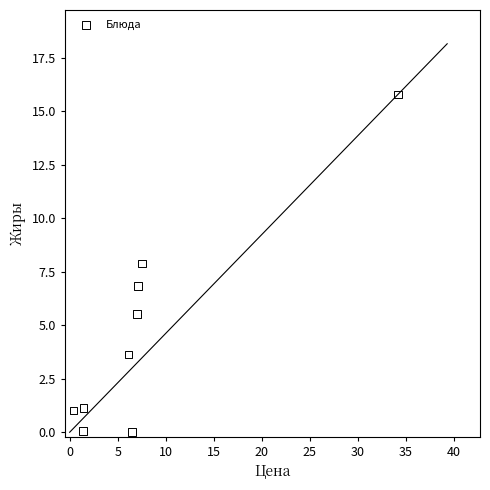

What is the range of Y values (max minus min)?

15.8